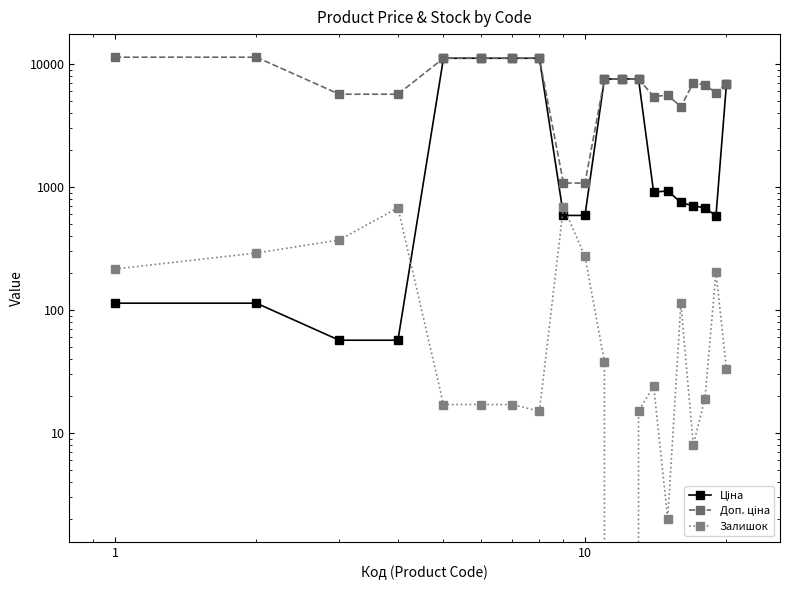

List the series in order of their overall mean, highest first.

Доп. ціна, Ціна, Залишок